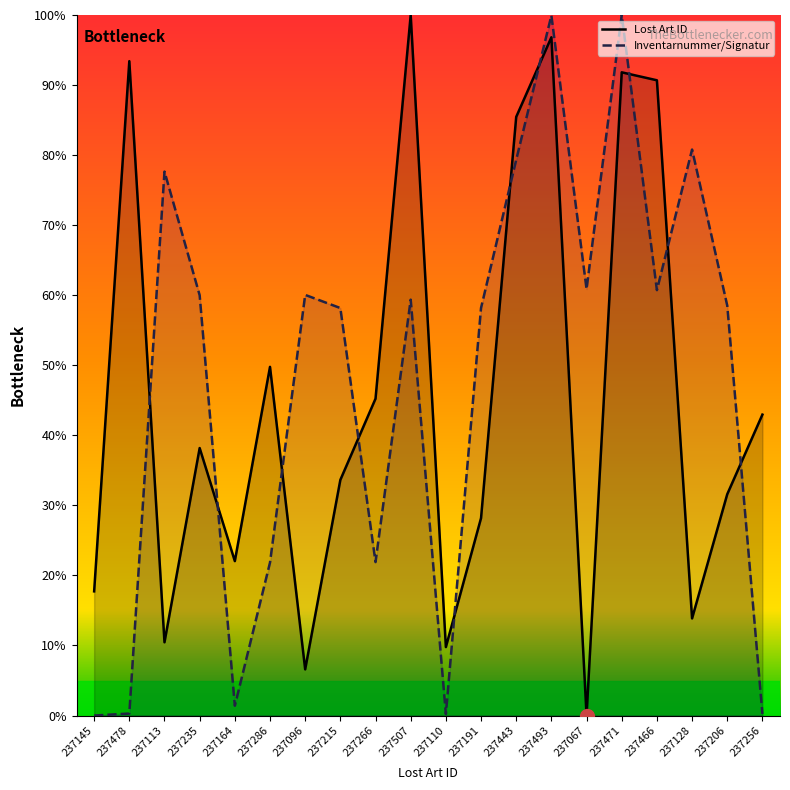

Does the chart display data point markers on the line(s)?

No